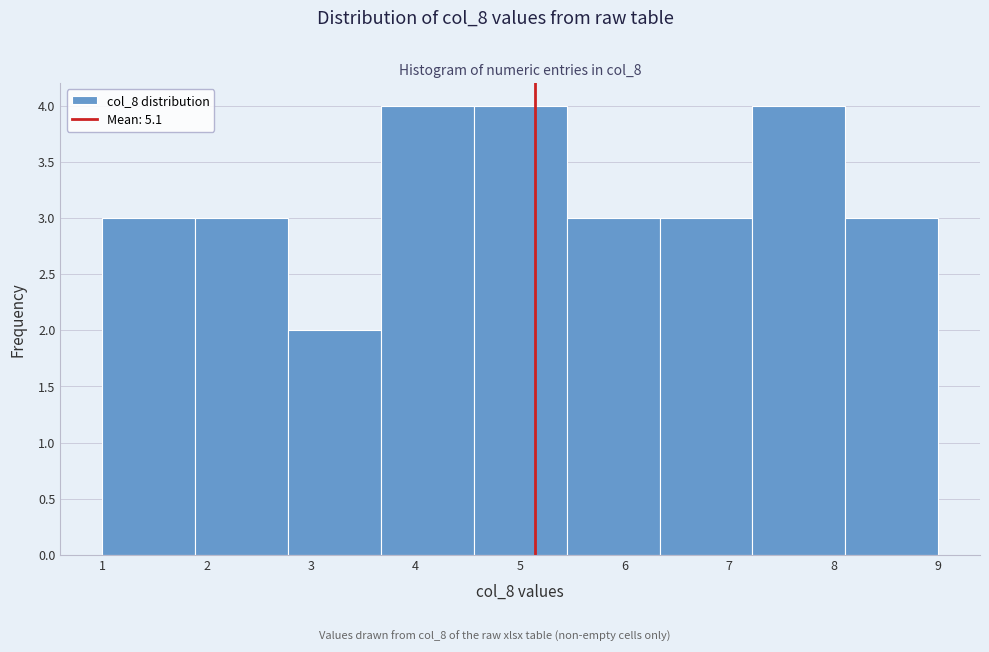

What is the height of the bar covering 8.1 to 9.0 on the x-axis? Neither the bar edges nor the heights are printed on the chart, so give them approximately, as read against the axes.

3